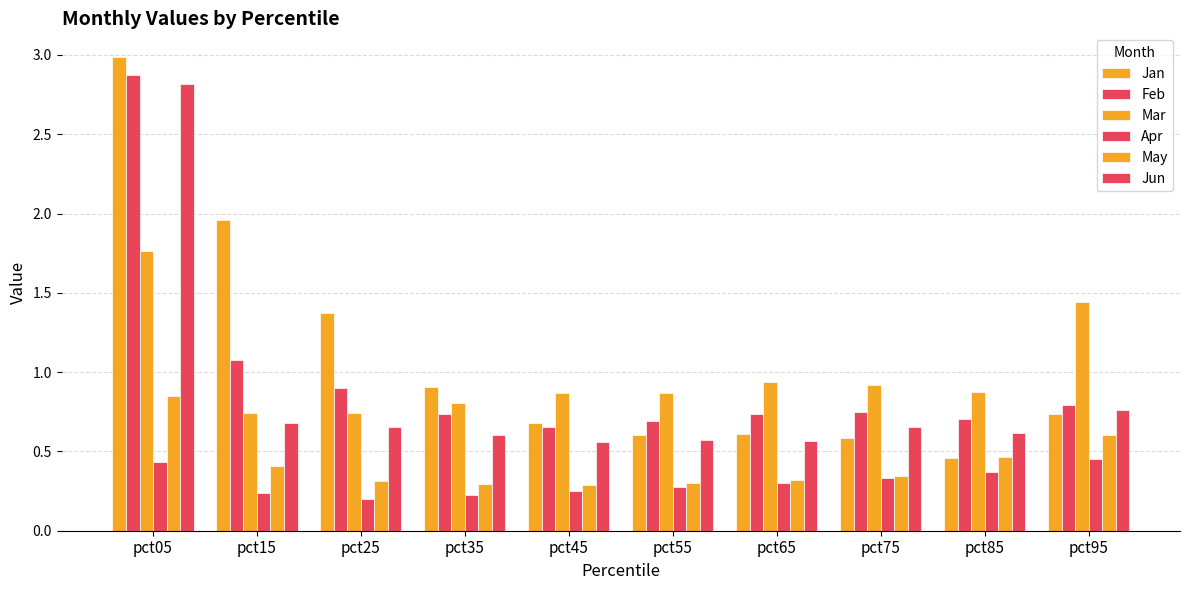

Reading left to right, list all the values displayed in this chart.

Jan: pct05=3.0	pct15=2.0	pct25=1.4	pct35=0.9	pct45=0.7	pct55=0.6	pct65=0.6	pct75=0.6	pct85=0.5	pct95=0.7
Feb: pct05=2.9	pct15=1.1	pct25=0.9	pct35=0.7	pct45=0.7	pct55=0.7	pct65=0.7	pct75=0.8	pct85=0.7	pct95=0.8
Mar: pct05=1.8	pct15=0.7	pct25=0.7	pct35=0.8	pct45=0.9	pct55=0.9	pct65=0.9	pct75=0.9	pct85=0.9	pct95=1.4
Apr: pct05=0.4	pct15=0.2	pct25=0.2	pct35=0.2	pct45=0.2	pct55=0.3	pct65=0.3	pct75=0.3	pct85=0.4	pct95=0.4
May: pct05=0.8	pct15=0.4	pct25=0.3	pct35=0.3	pct45=0.3	pct55=0.3	pct65=0.3	pct75=0.3	pct85=0.5	pct95=0.6
Jun: pct05=2.8	pct15=0.7	pct25=0.7	pct35=0.6	pct45=0.6	pct55=0.6	pct65=0.6	pct75=0.7	pct85=0.6	pct95=0.8